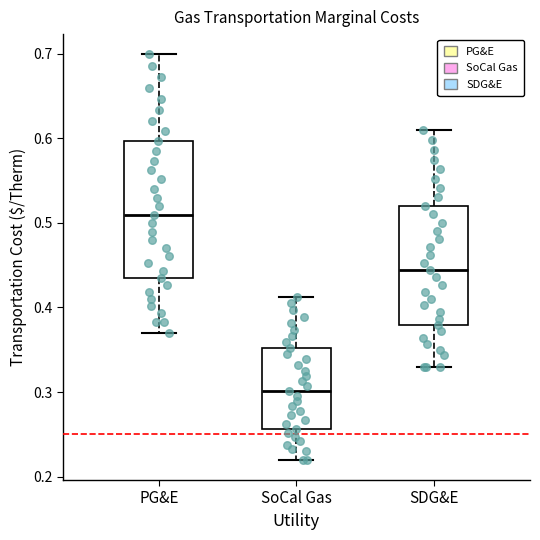

Reading left to right, read every box against the y-axis: the position of its median line, the range the box covers, and the ends of its whiskers. The values are not printed on the chart, so give them approximately, as read against the axis.

PG&E: median 0.51, box 0.43 to 0.60, whiskers 0.37 to 0.70
SoCal Gas: median 0.30, box 0.26 to 0.35, whiskers 0.22 to 0.41
SDG&E: median 0.44, box 0.38 to 0.52, whiskers 0.33 to 0.61